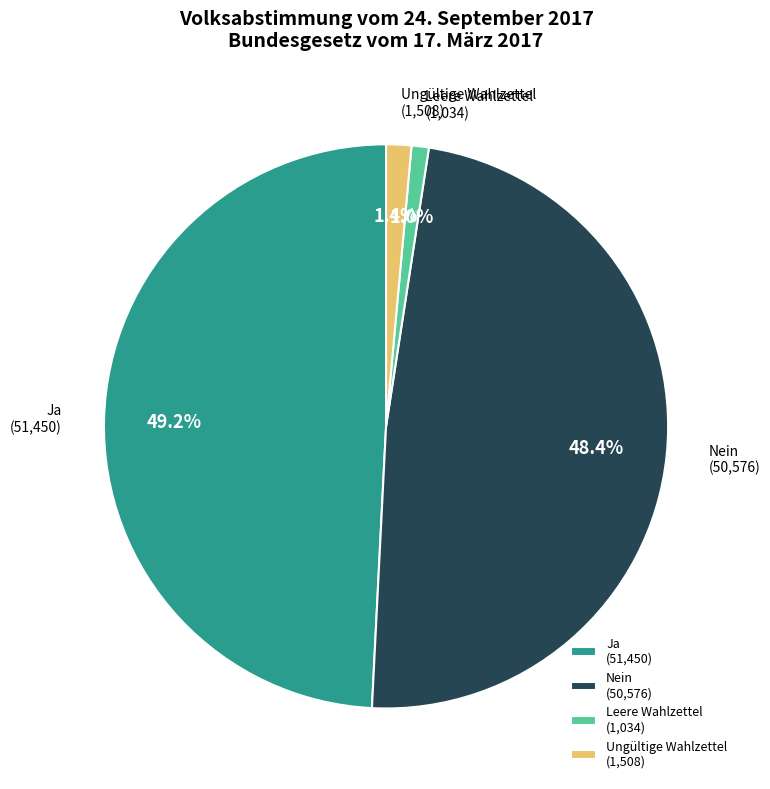

What is the total percentage of Nein and Ungültige Wahlzettel?

49.8%